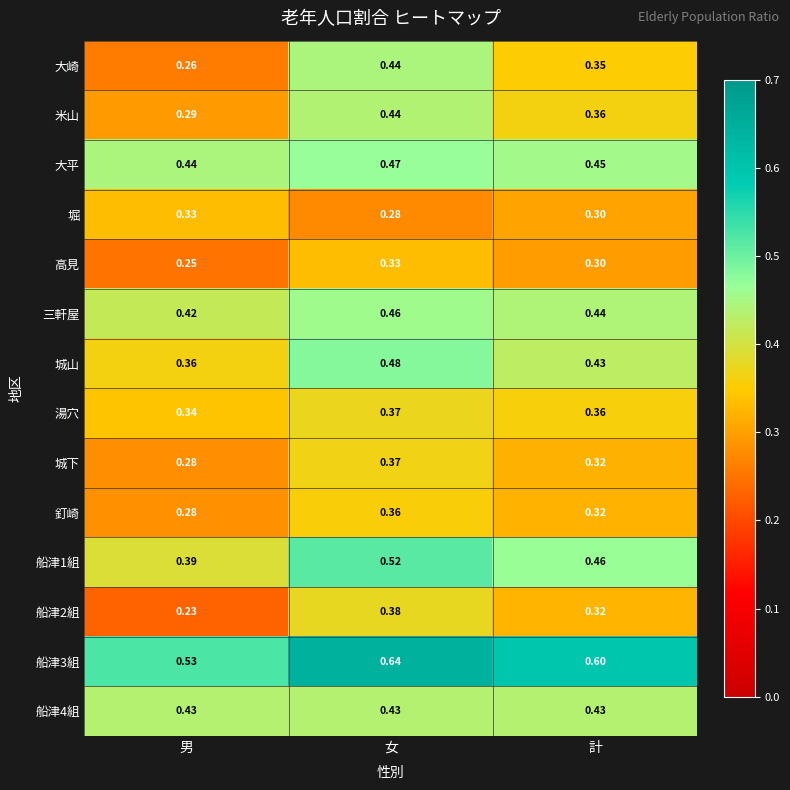

What is the spread (max minus min) of values at 計?

0.3